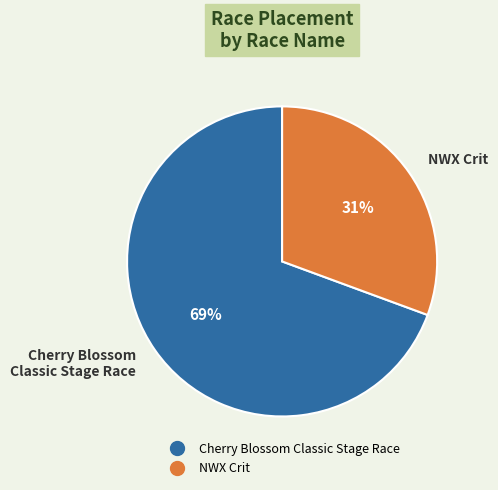

Is the sum of Cherry Blossom Classic Stage Race and NWX Crit greater than half?

Yes